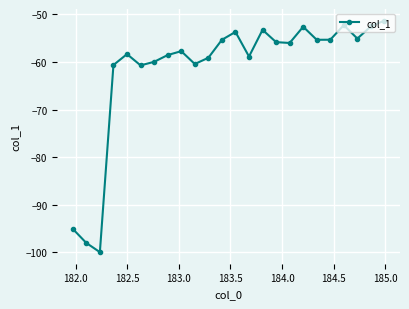

What is the maximum value shown in the chart?

-51.3